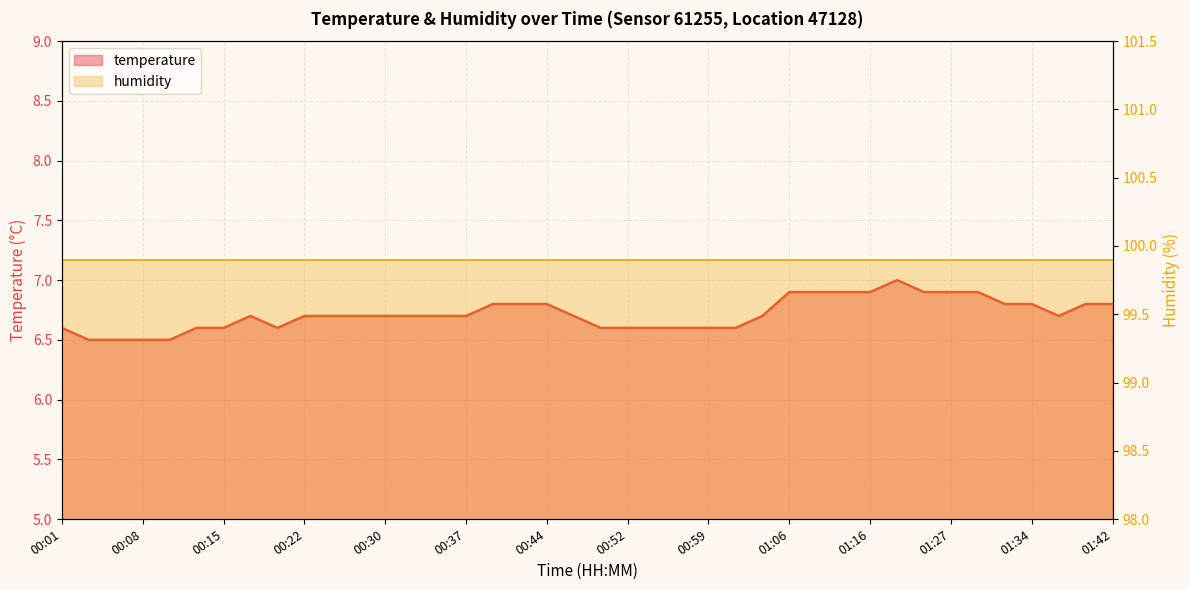

Rank the categories by value from highest to lowest.

01:20, 01:06, 01:11, 01:14, 01:16, 01:25, 01:27, 01:30, 00:39, 00:42, 00:44, 01:32, 01:34, 01:39, 01:42, 00:18, 00:22, 00:25, 00:27, 00:30, 00:32, 00:35, 00:37, 00:47, 01:04, 01:37, 00:01, 00:13, 00:15, 00:20, 00:49, 00:52, 00:54, 00:57, 00:59, 01:01, 00:03, 00:05, 00:08, 00:10